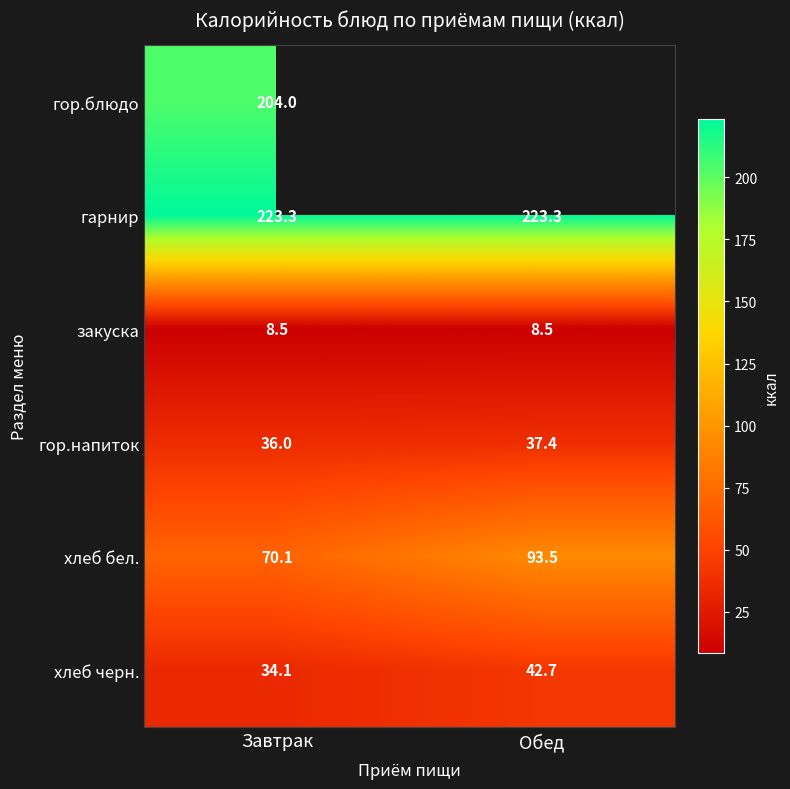

Which category has the lowest value in the хлеб бел. series?

Завтрак